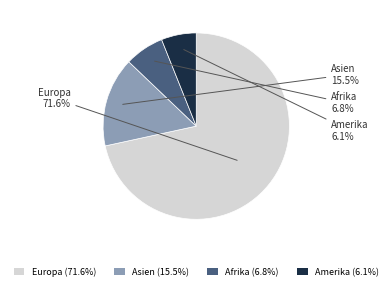

Is it true that Afrika is 7% of the pie?

True